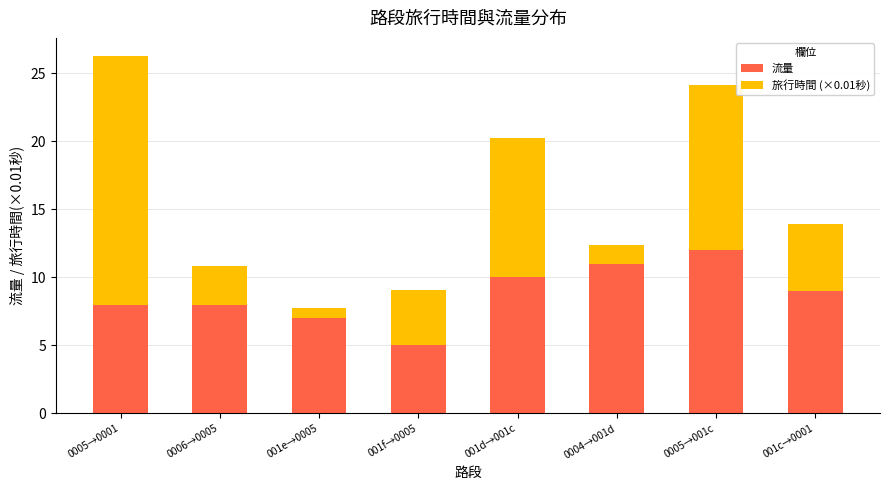

What is the maximum value for 流量?

12.0